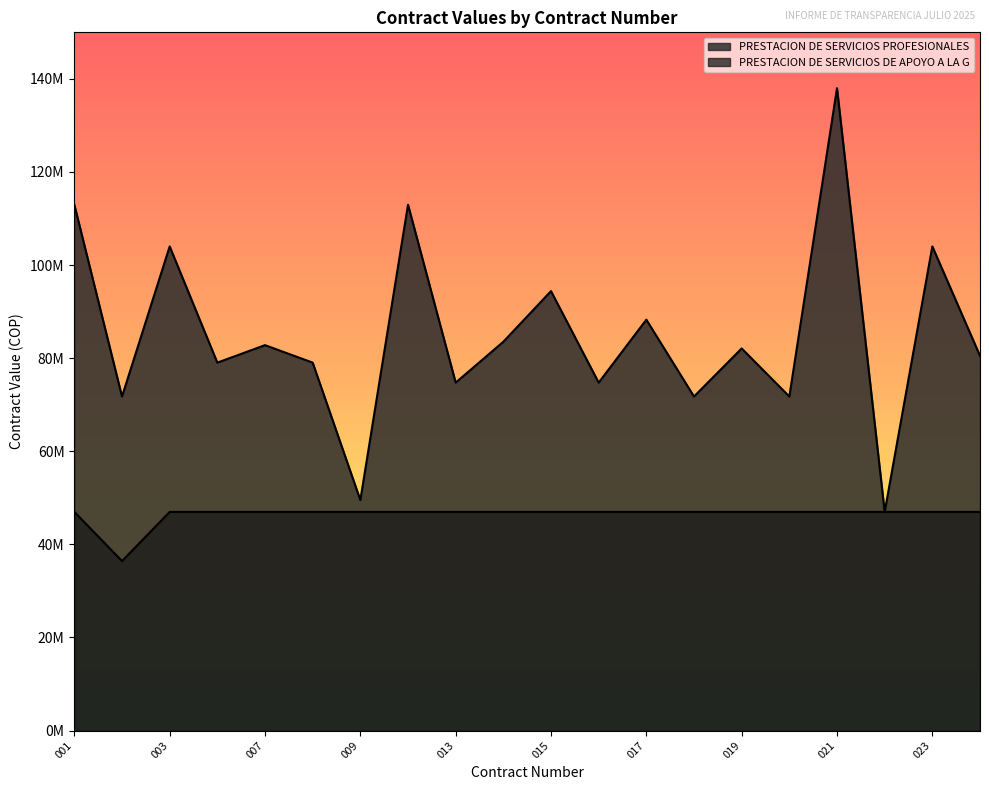

Count the number of data series in this chart.

2